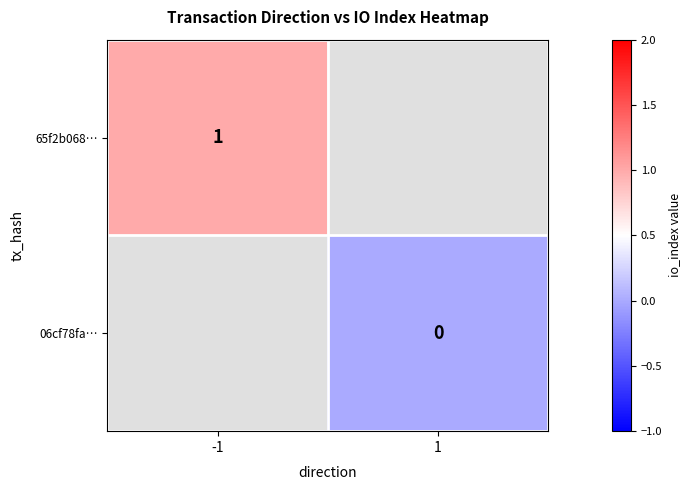

How many categories are shown in the chart?

2